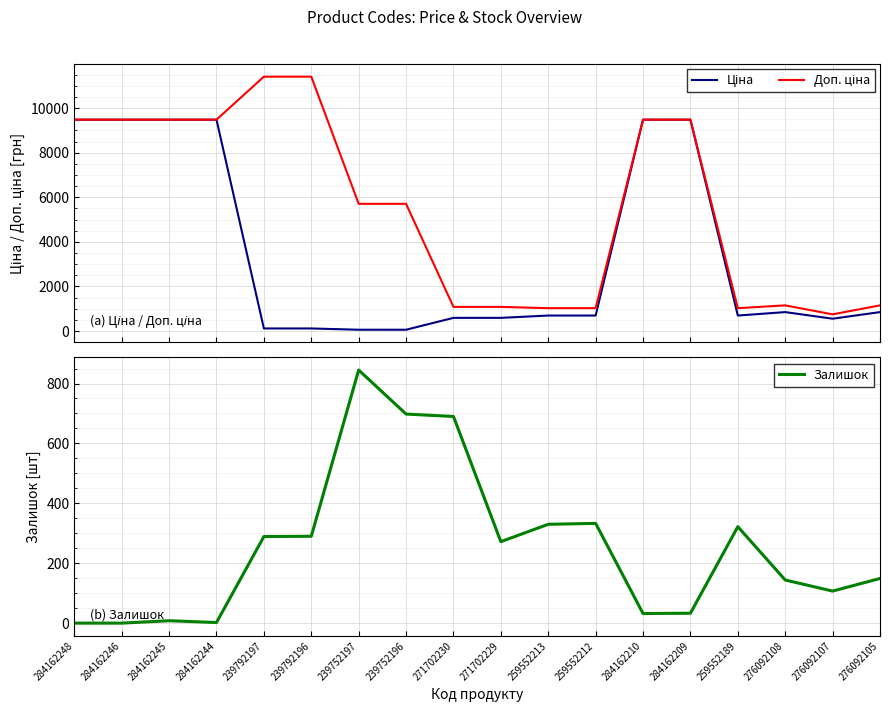

At how many categories does at least one series exceed 1668?

10